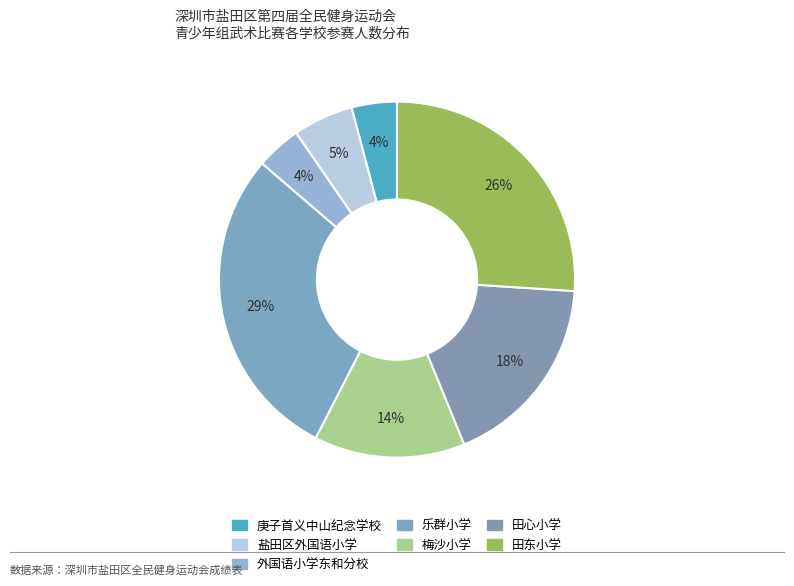

Does any single category account for the majority?

No